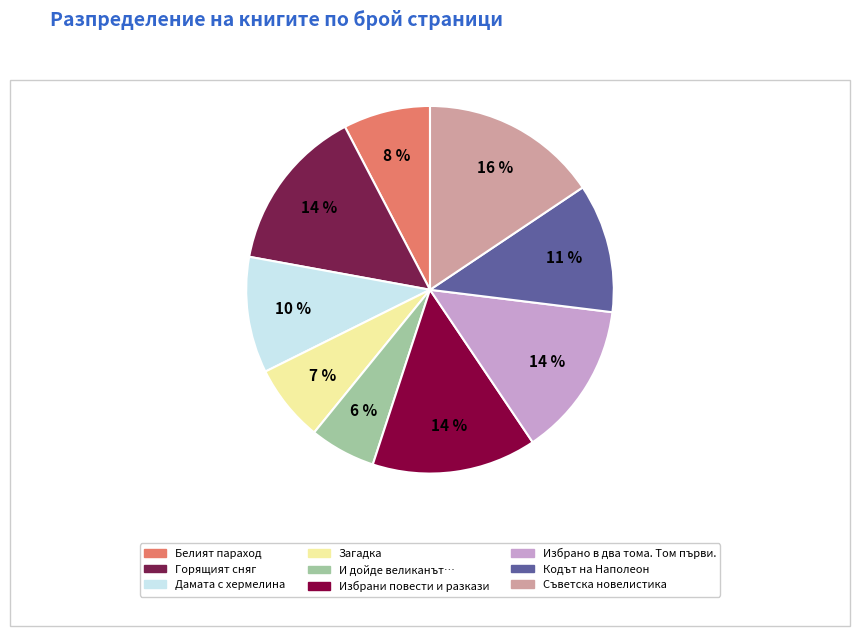

Does any single category account for the majority?

No